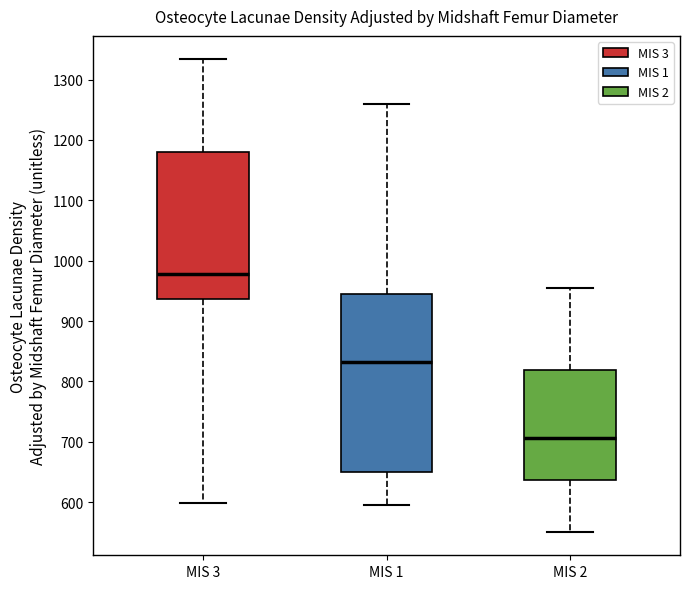

Where is the lower edge of the box for MIS 3 on the y-axis? The values are not printed on the chart, so give them approximately, as read against the axis.

940